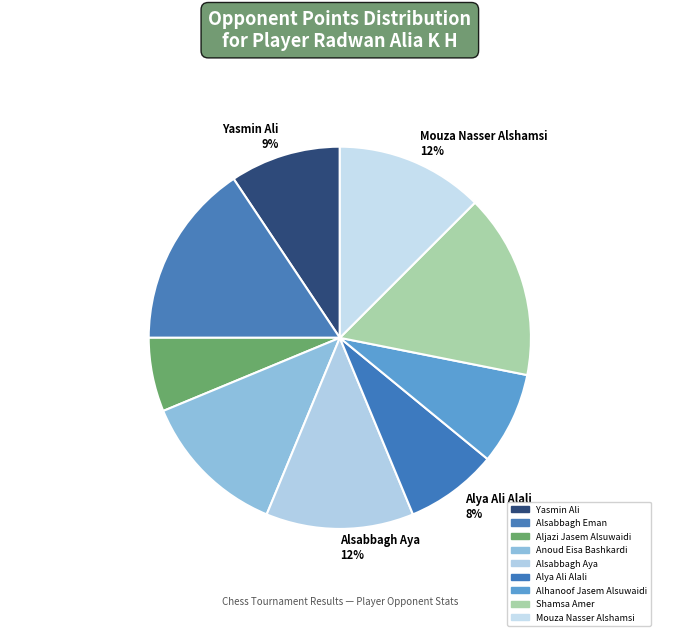

Combined, do Yasmin Ali and Shamsa Amer account for over 50%?

No